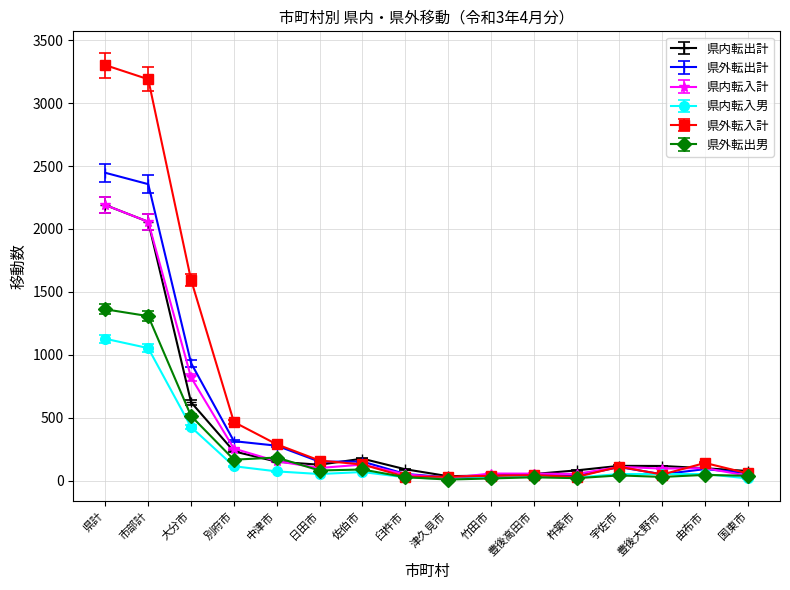

At which category is the sum across all series the highest?

県計